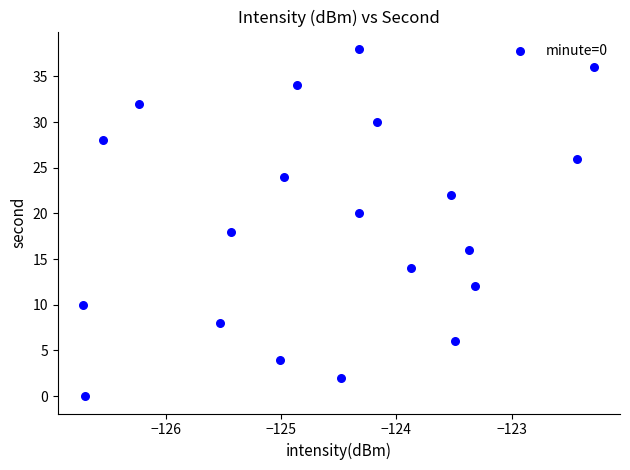

What is the range of Y values (max minus min)?

38